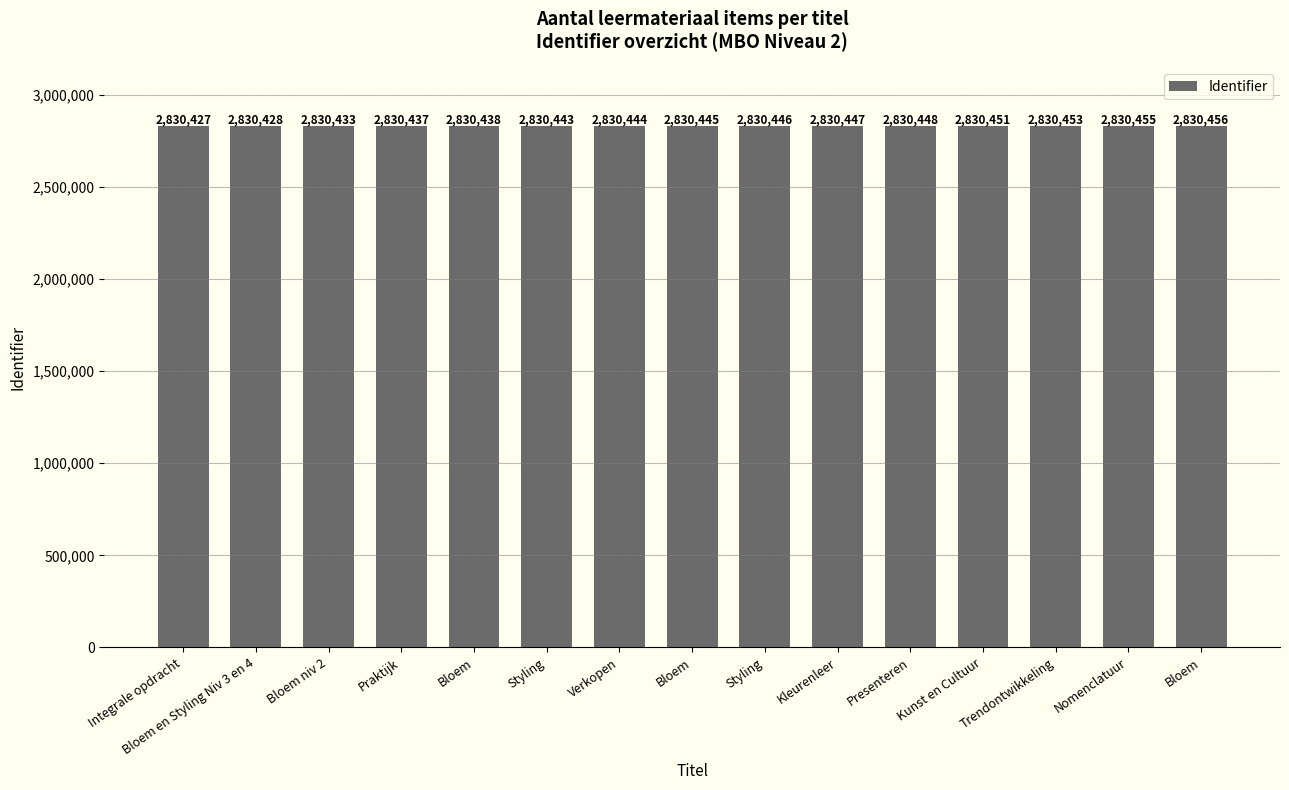

Reading left to right, list all the values displayed in this chart.

2830427	2830428	2830433	2830437	2830438	2830443	2830444	2830445	2830446	2830447	2830448	2830451	2830453	2830455	2830456